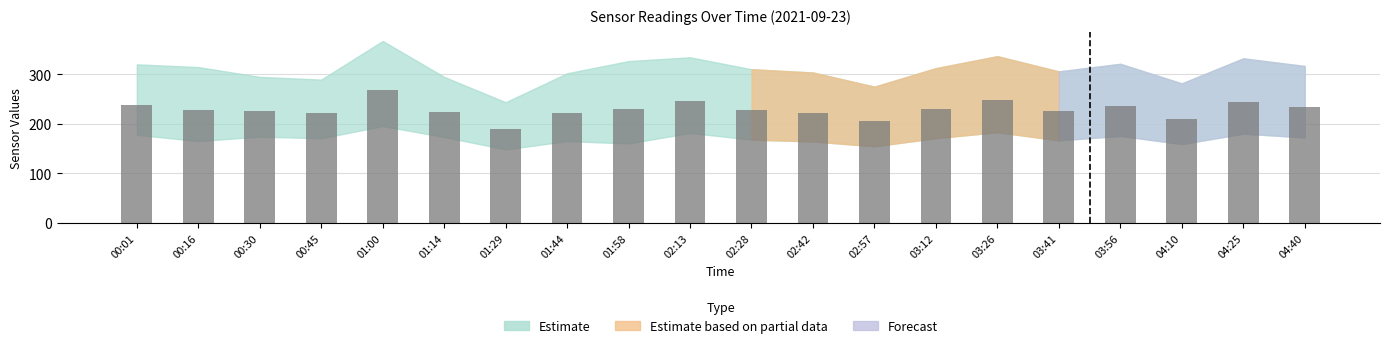

How many data points are less than 227?

9